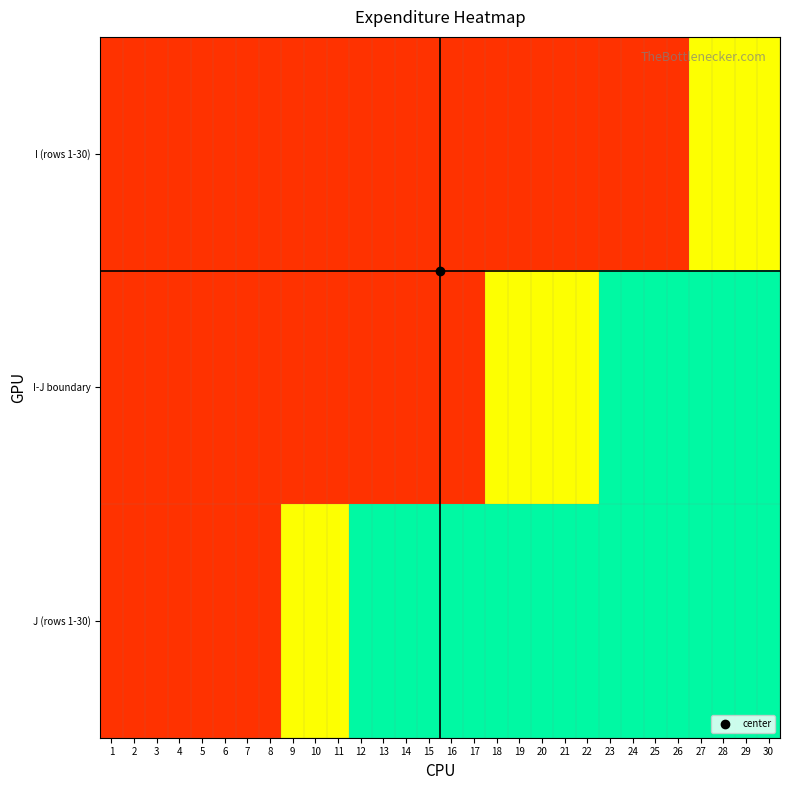

Rank the series by their average value, from lowest to highest.

I (rows 1-30), I-J boundary, J (rows 1-30)